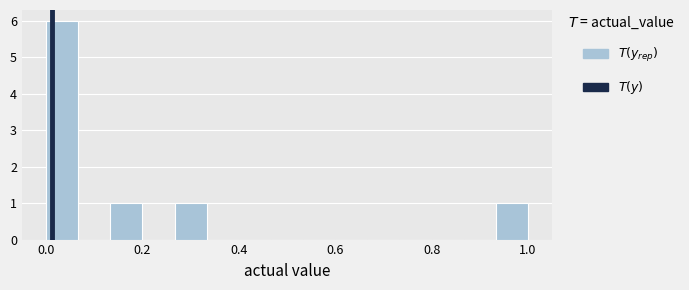

Around what value on the x-axis is the tallest bar? Give the approximate position of its centre, as read against the axis.

0.04